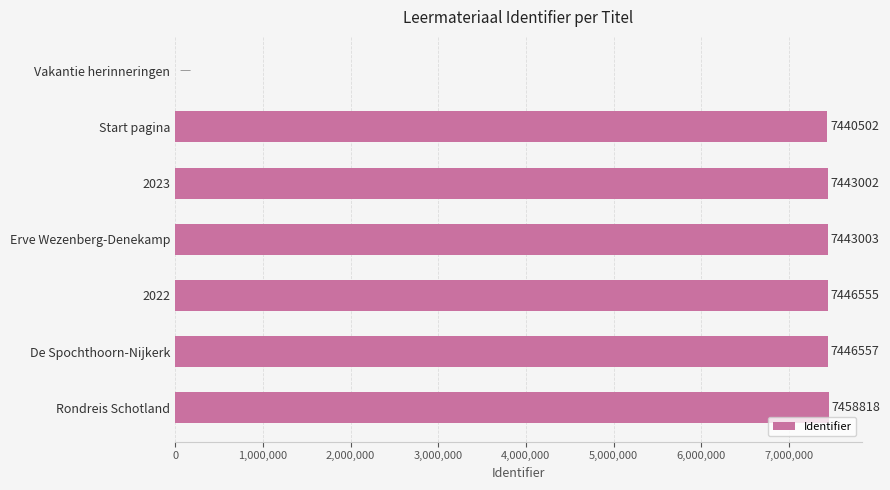

What is the greatest value displayed?

7458818